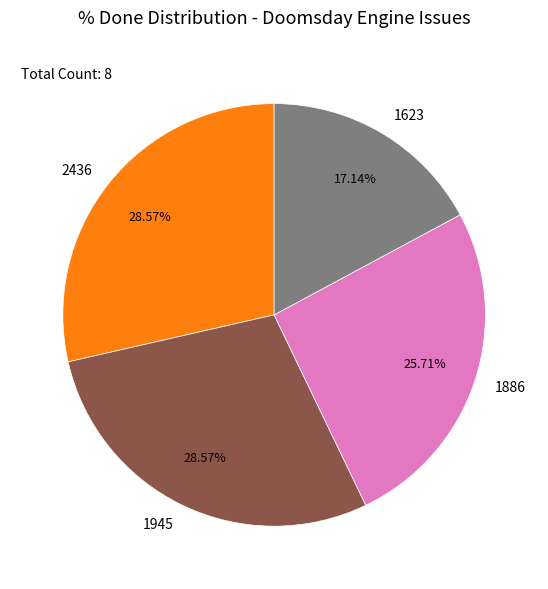

Is there a majority slice in this chart?

No